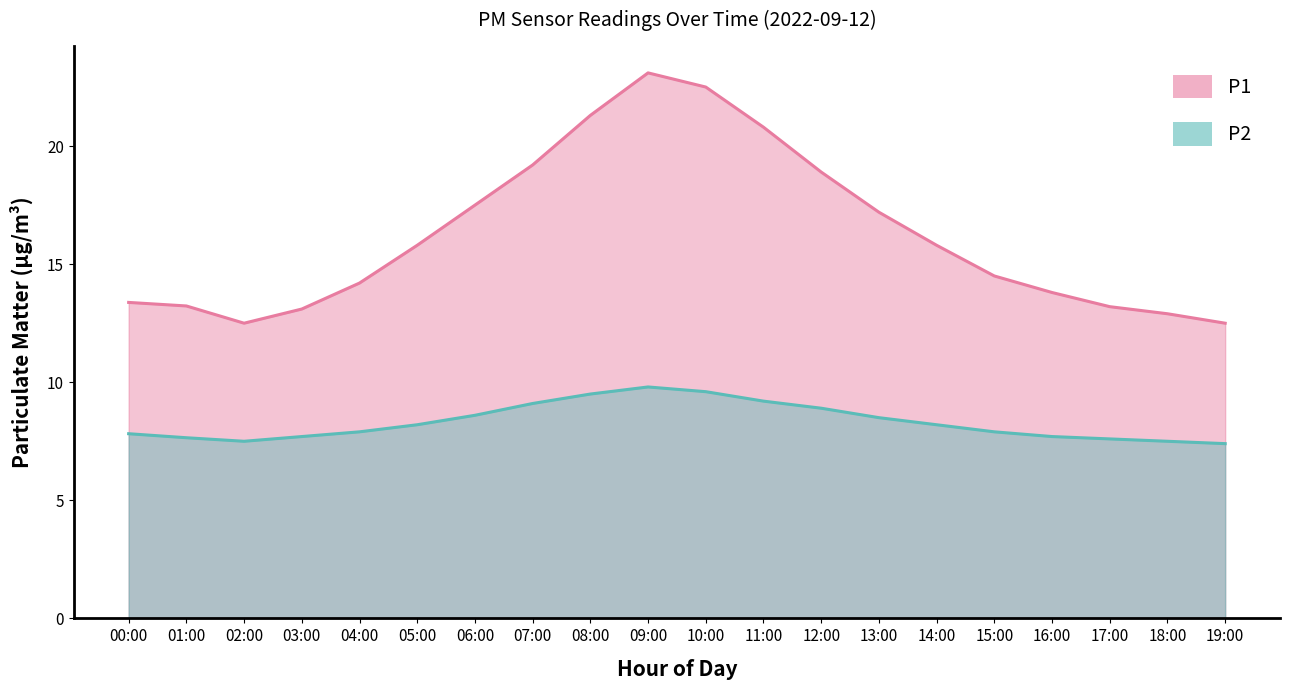

What is the value of the P1 point at the 14th from the left?

17.2